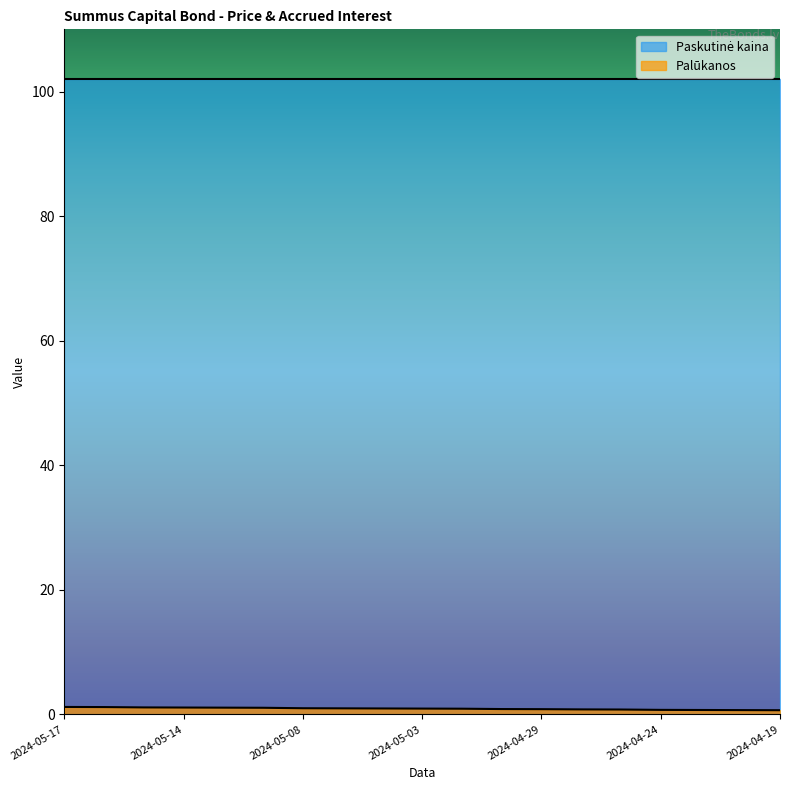

Rank the categories by value from highest to lowest.

2024-05-17, 2024-05-16, 2024-05-15, 2024-05-14, 2024-05-13, 2024-05-10, 2024-05-08, 2024-05-07, 2024-05-06, 2024-05-03, 2024-05-02, 2024-04-30, 2024-04-29, 2024-04-26, 2024-04-25, 2024-04-24, 2024-04-23, 2024-04-22, 2024-04-19